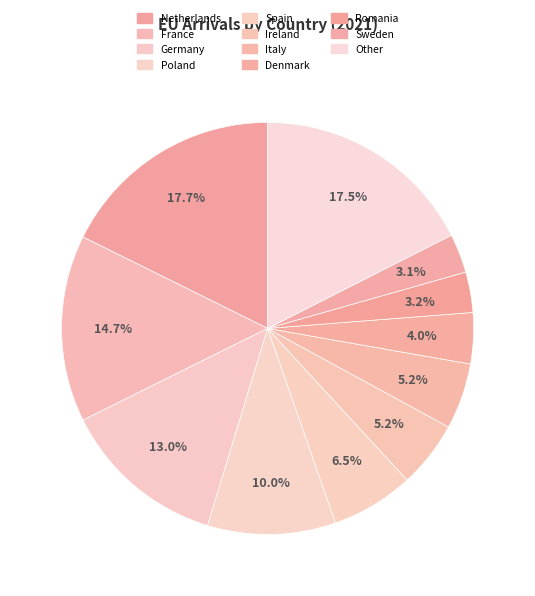

Is there any slice that represents more than half of the pie?

No